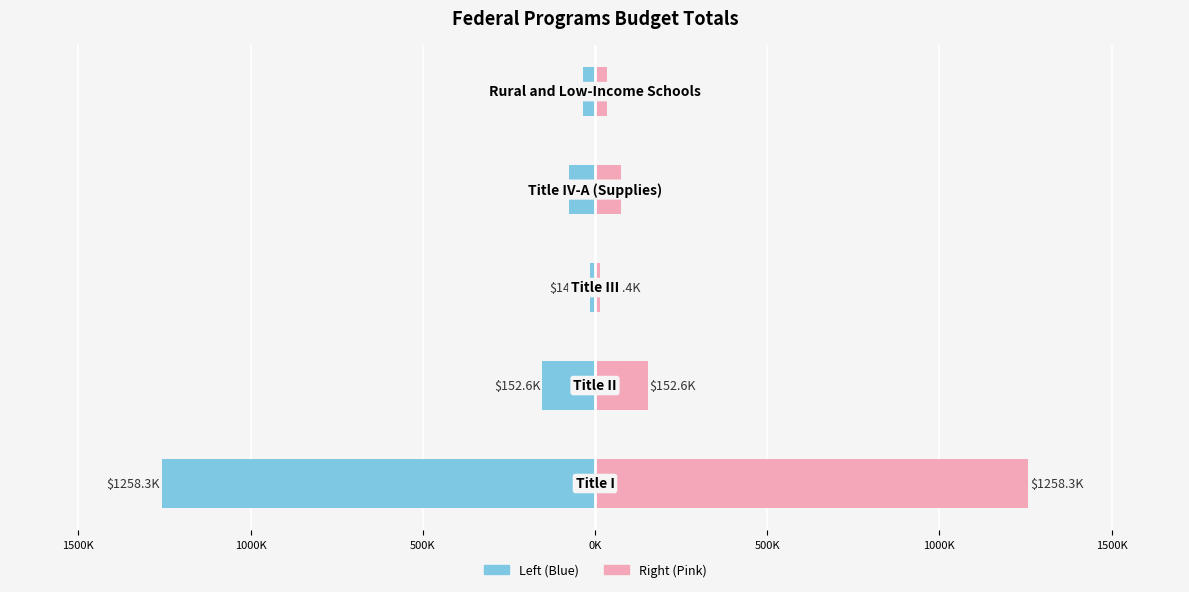

How many data points in Amount (Right) are less than 76?

2